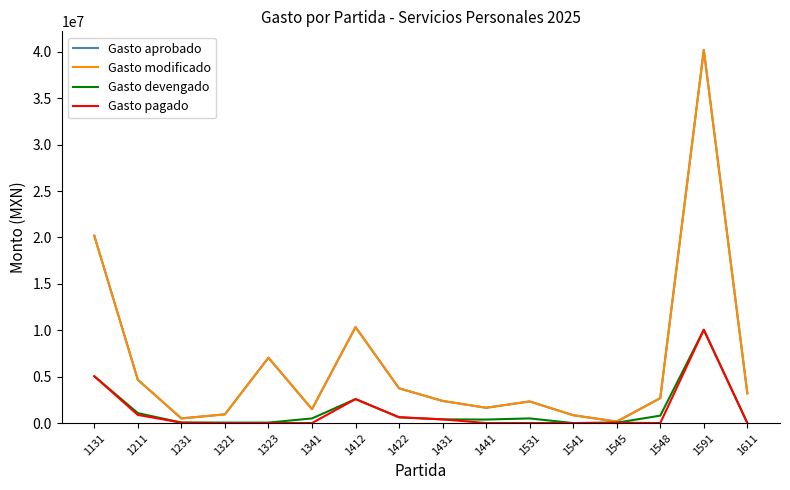

Does the chart display data point markers on the line(s)?

No